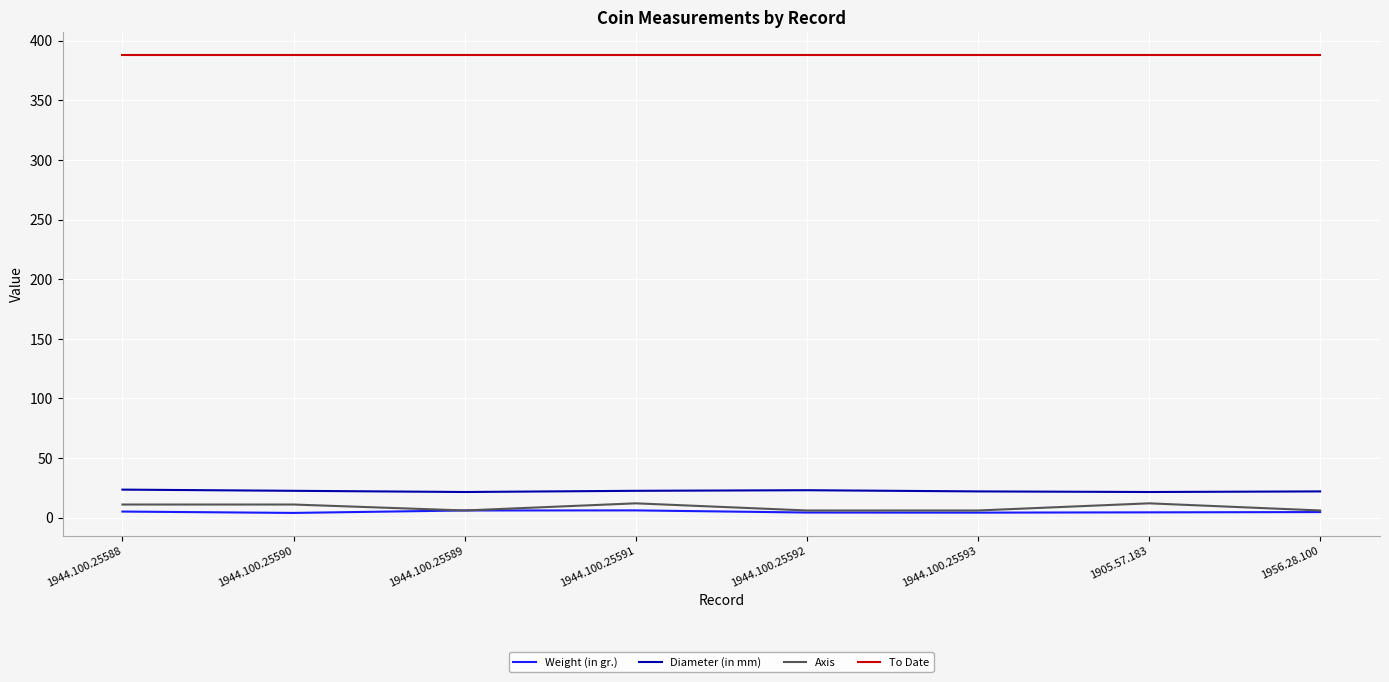

Which series has the largest range (max minus min)?

Axis